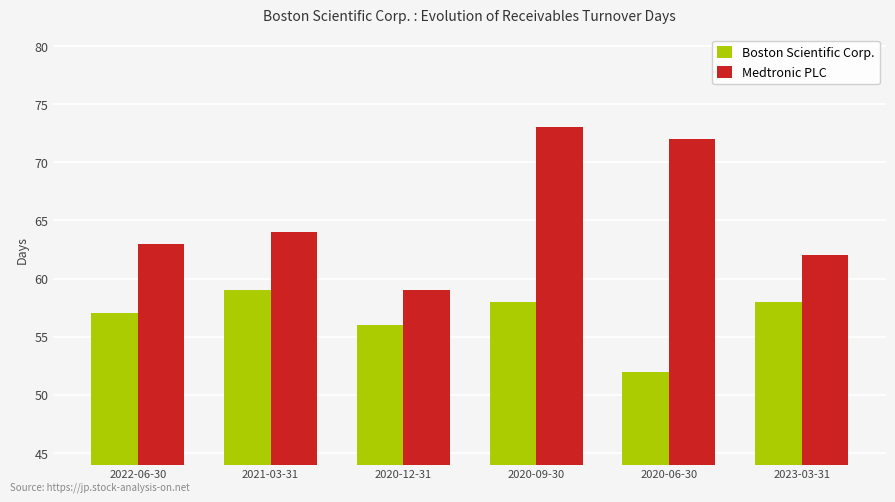

List the series in order of their peak value, highest first.

Medtronic PLC, Boston Scientific Corp.